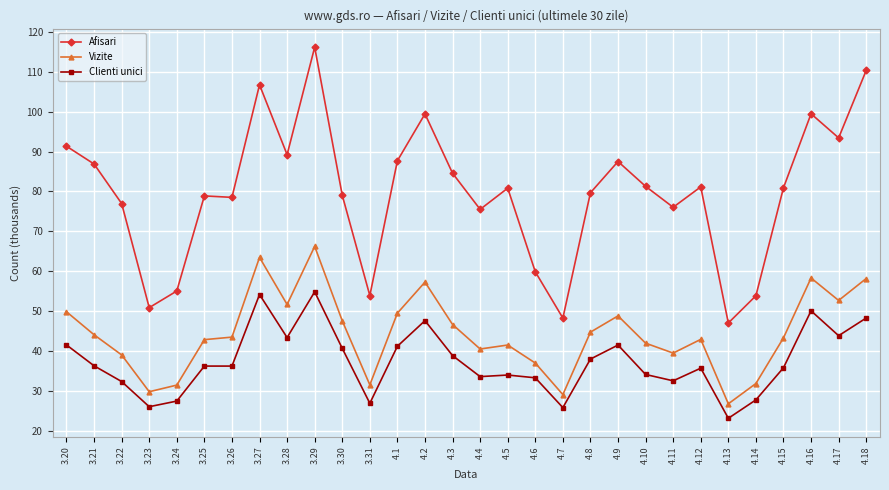

True or false: Clienti unici and Afisari cross at least once.

False